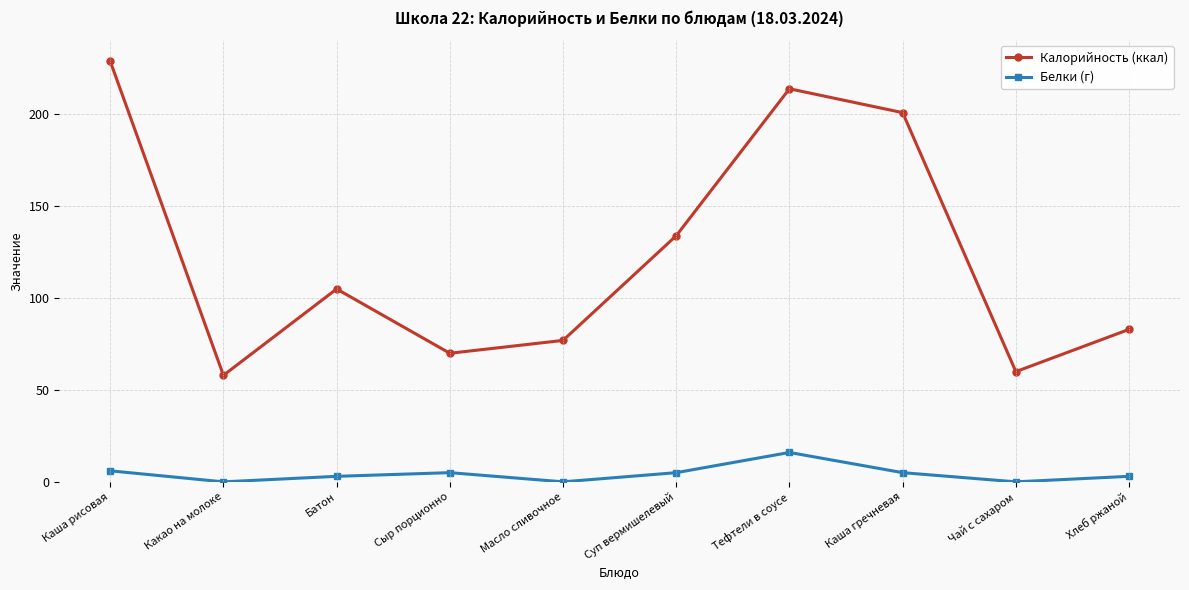

True or false: Калорийность (ккал) and Белки (г) cross at least once.

False